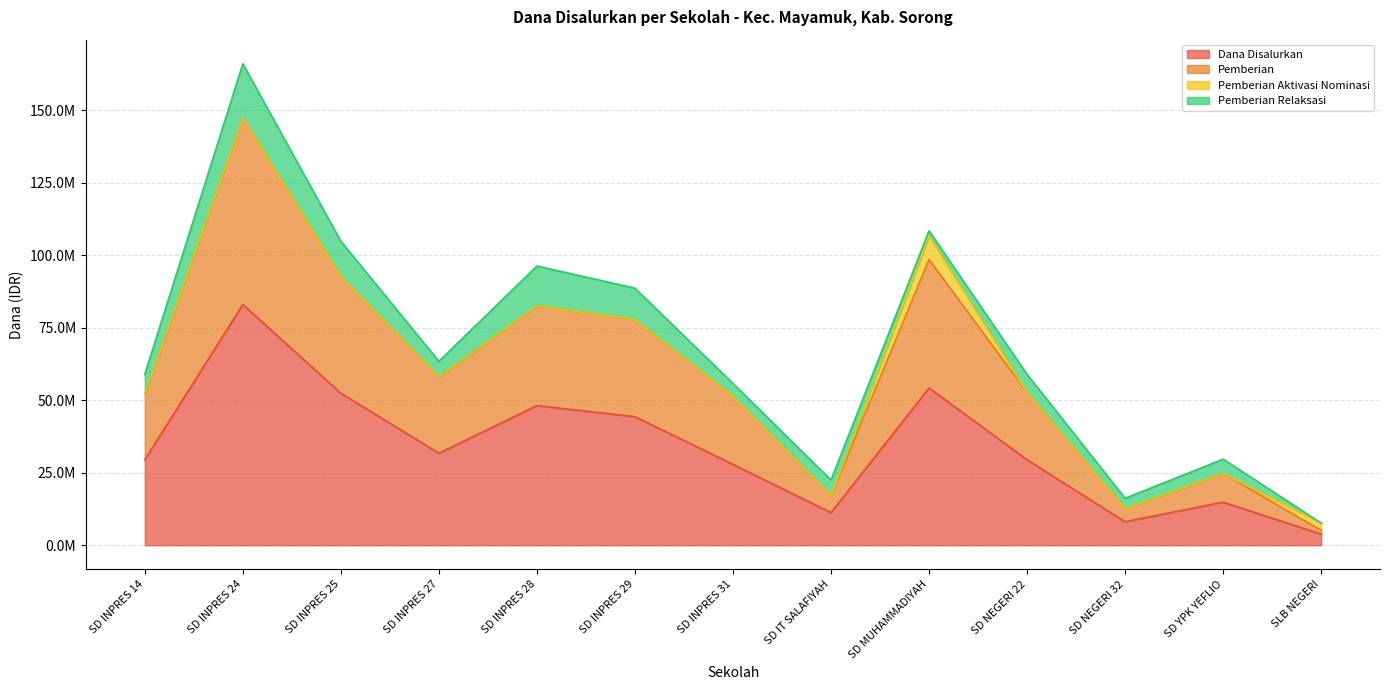

Is it true that Dana Disalurkan equals 10429261 at SD INPRES 31?

False